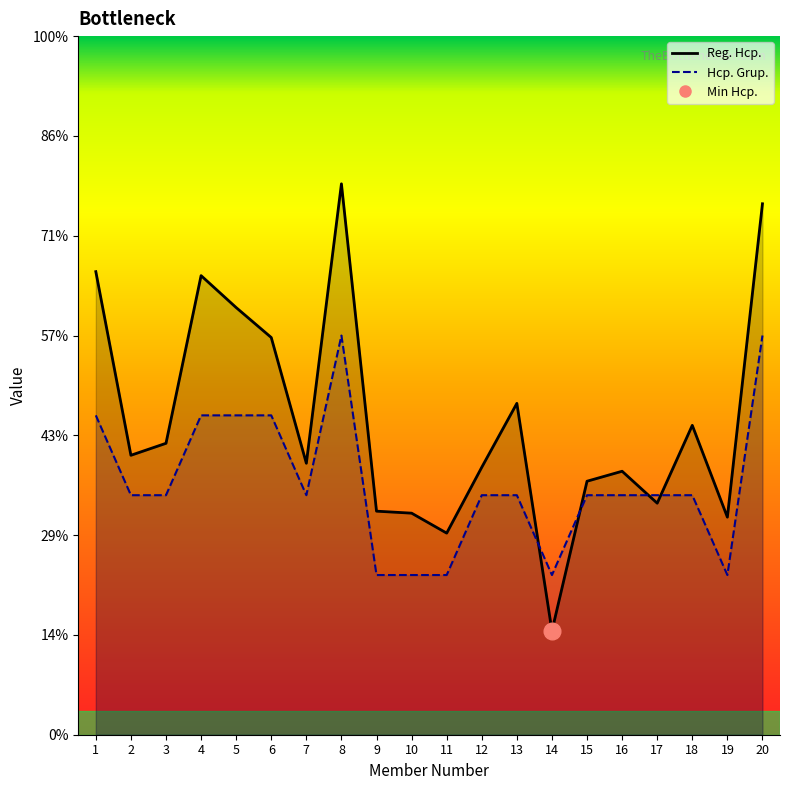

What is the difference between the highest and lowest values at 12?

1.4